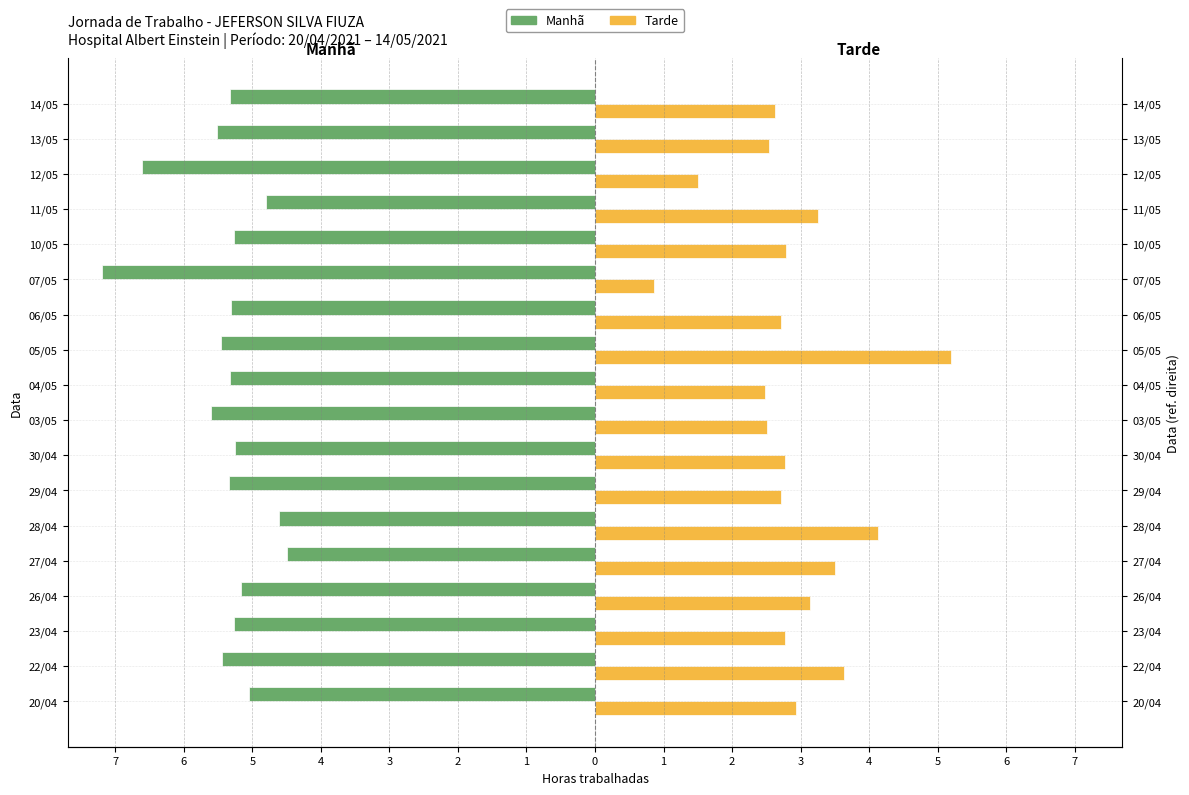

What is the spread (max minus min) of values at 26/04?

8.3